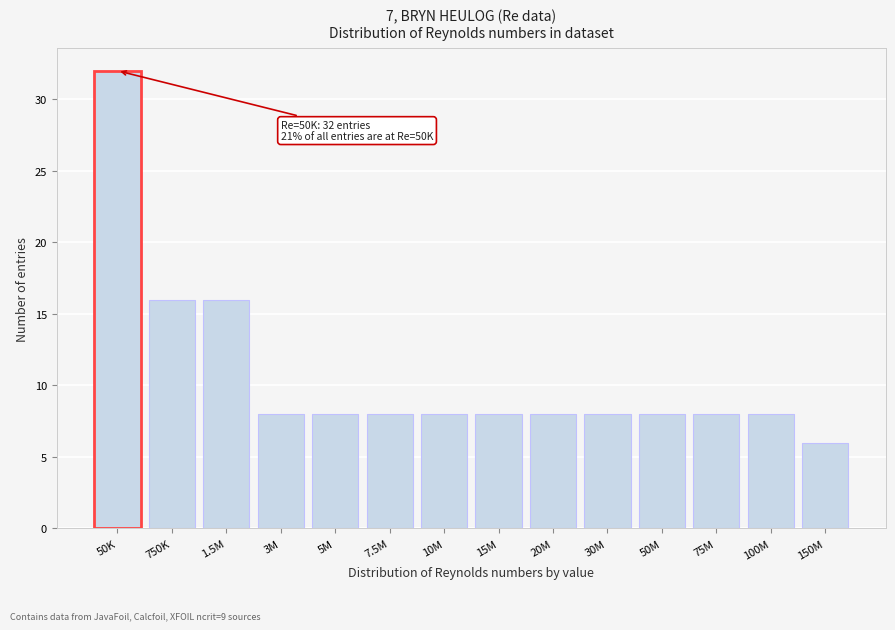

Reading left to right, transcribe all the data shown in this chart.

32	16	16	8	8	8	8	8	8	8	8	8	8	6